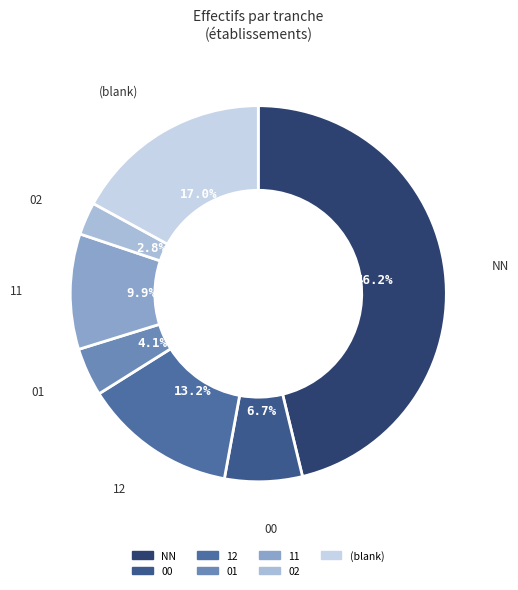

Which slice is the smallest?

02